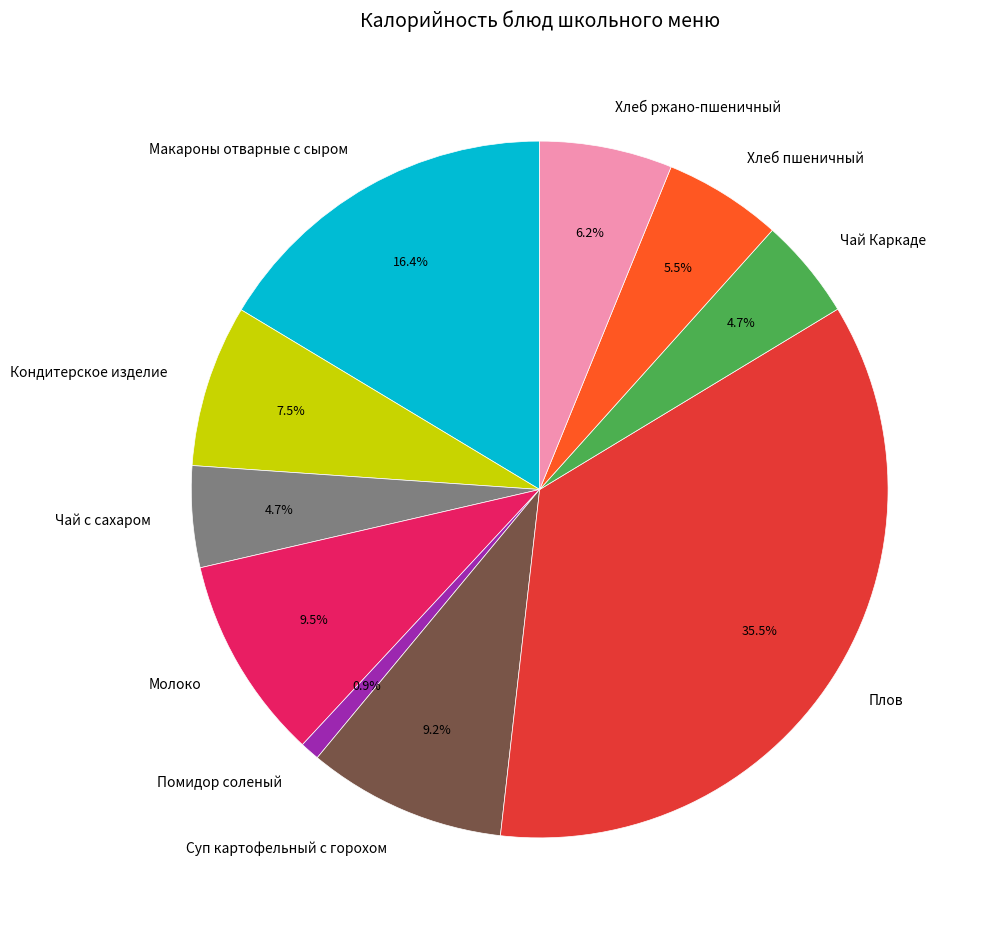

Which slice is the largest?

Плов